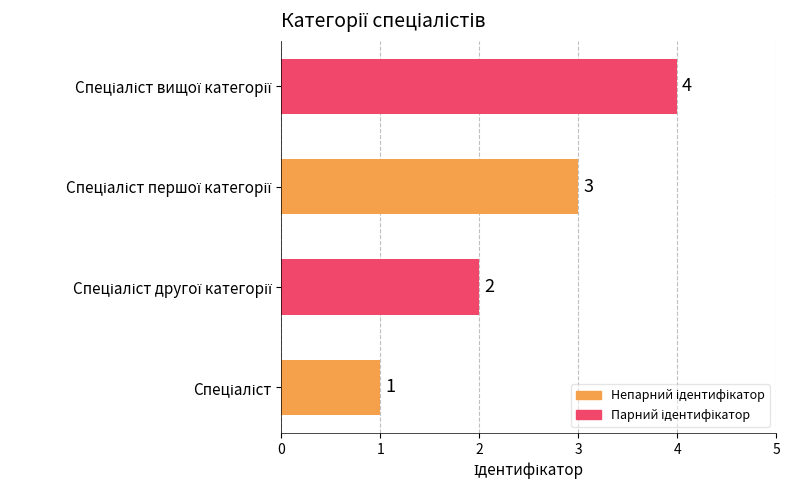

What is the difference between the maximum and minimum values?

3